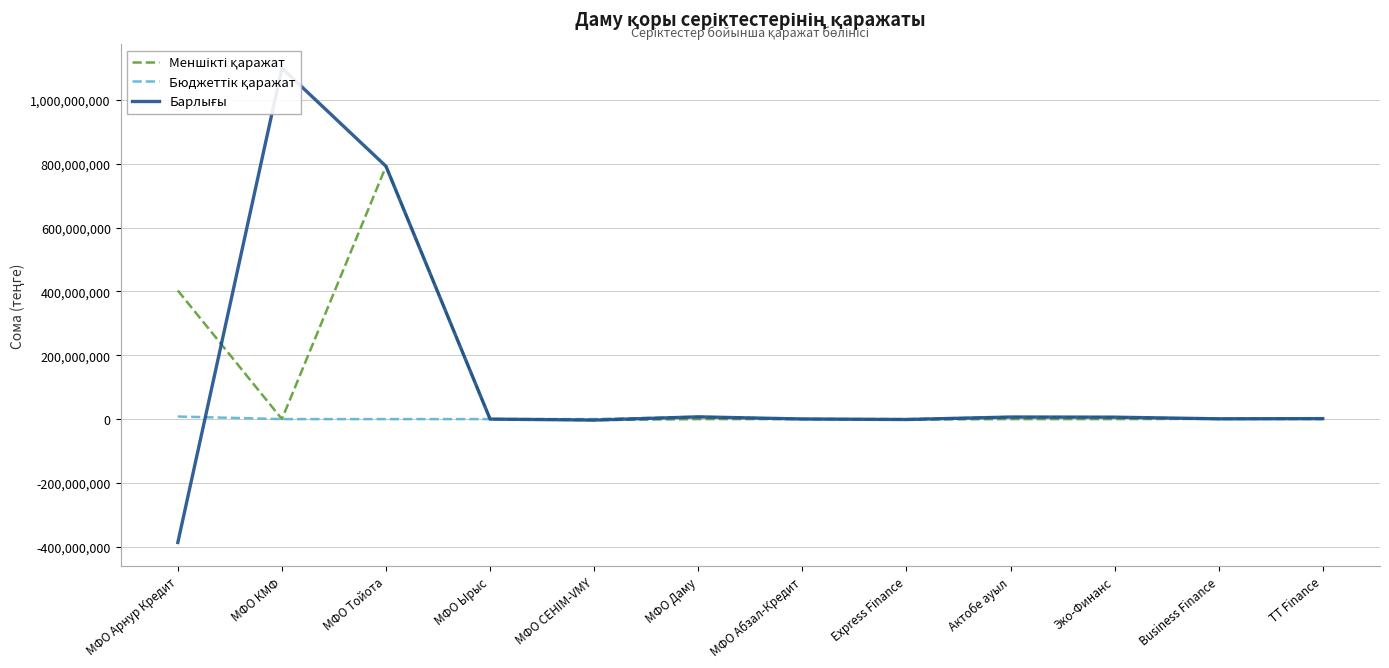

What is the total value across all series at МФО Тойота?

1583871358.0